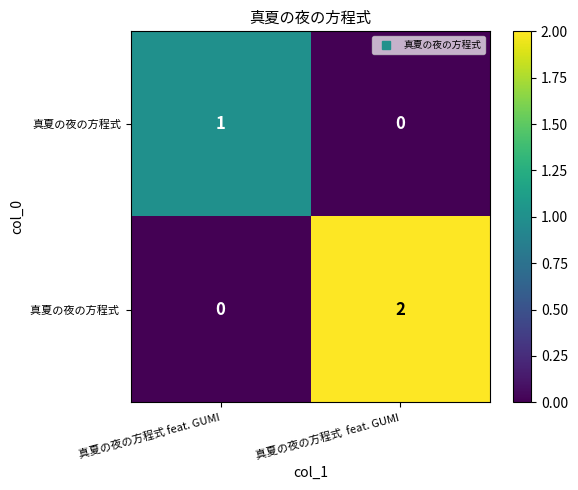

Reading left to right, what are all the values shown in this chart?

真夏の夜の方程式: 真夏の夜の方程式 feat. GUMI=1	真夏の夜の方程式  feat. GUMI=0
真夏の夜の方程式 : 真夏の夜の方程式 feat. GUMI=0	真夏の夜の方程式  feat. GUMI=2